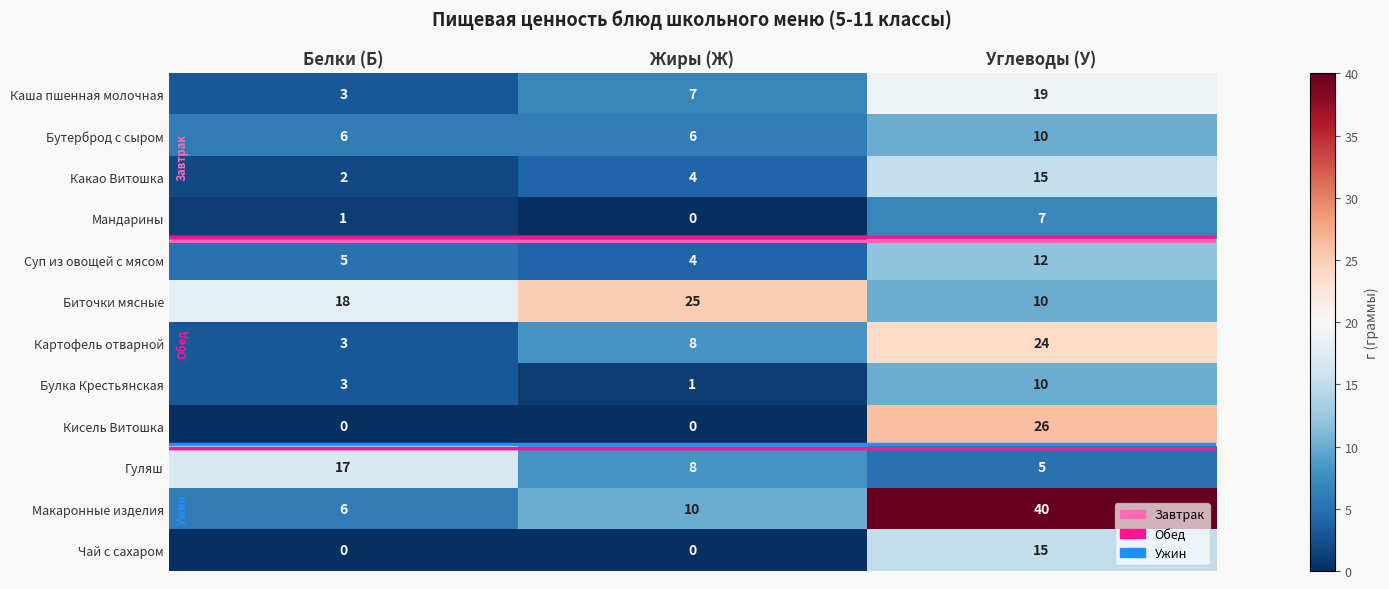

Which series has the largest total across all categories?

Макаронные изделия